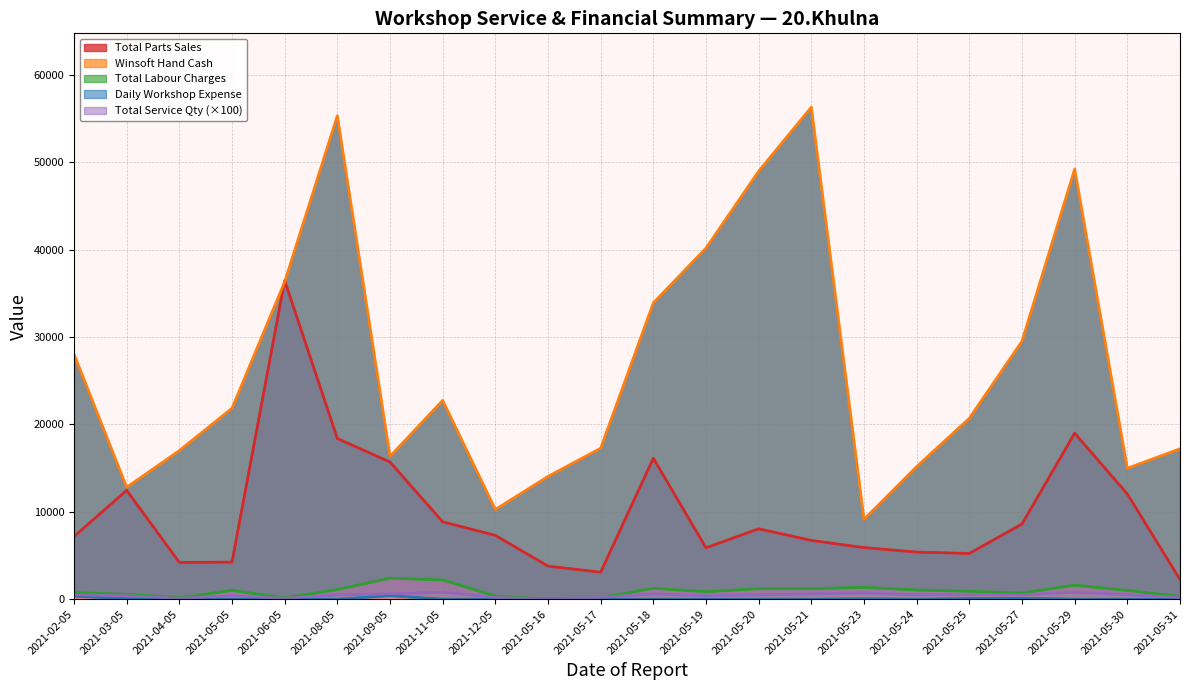

True or false: Total Parts Sales has more than 2 interior local peaks.

True